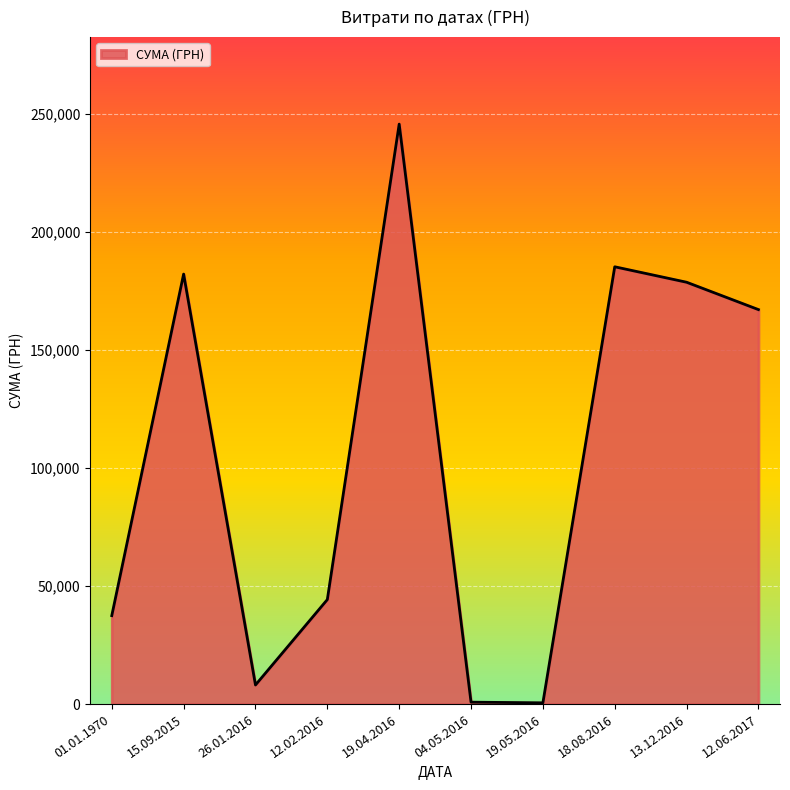

Read the value at 19.05.2016.

528.0